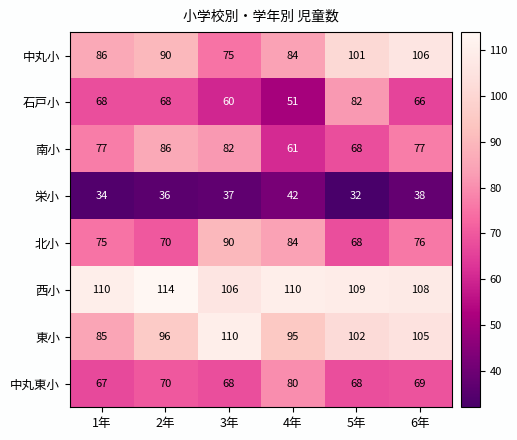

Where is 石戸小 nearest to the value 66?

6年